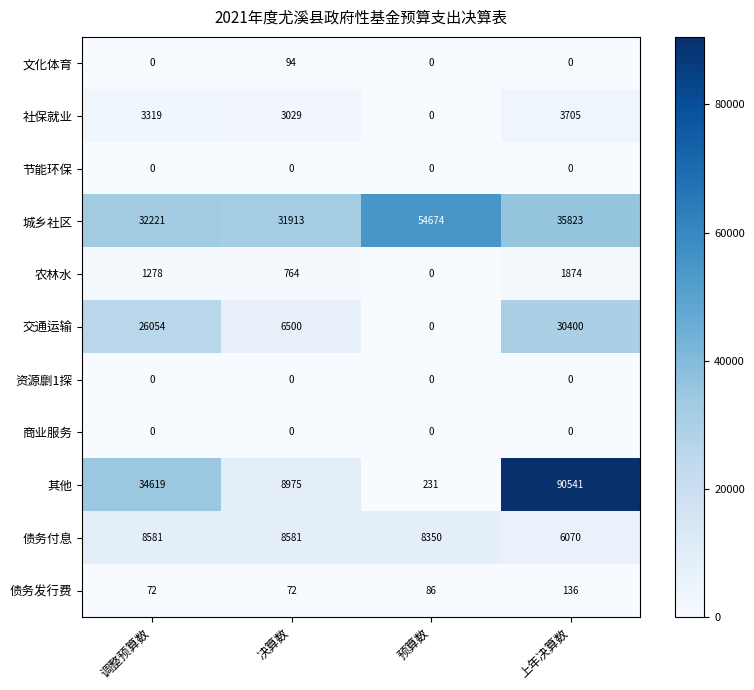

At which label does 农林水 reach its minimum?

预算数